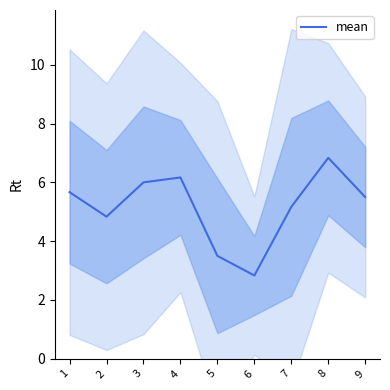

At which category does the chart reach its peak across all series?

8